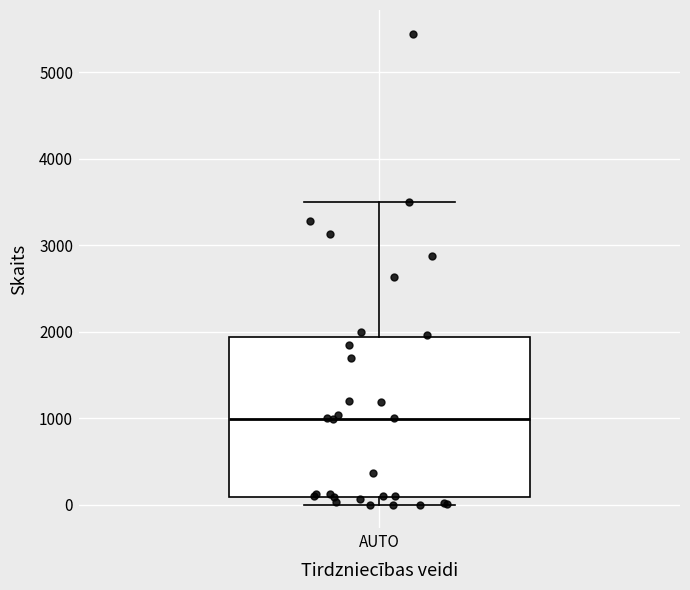

Where does the median line of the box for AUTO sit on the y-axis? The values are not printed on the chart, so give them approximately, as read against the axis.

1000